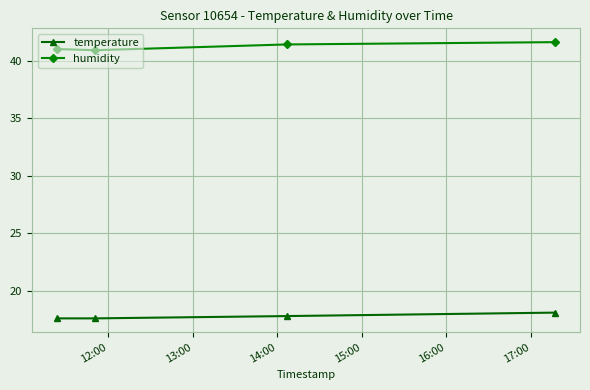

What is the difference between the maximum and minimum values in the temperature series?

0.5